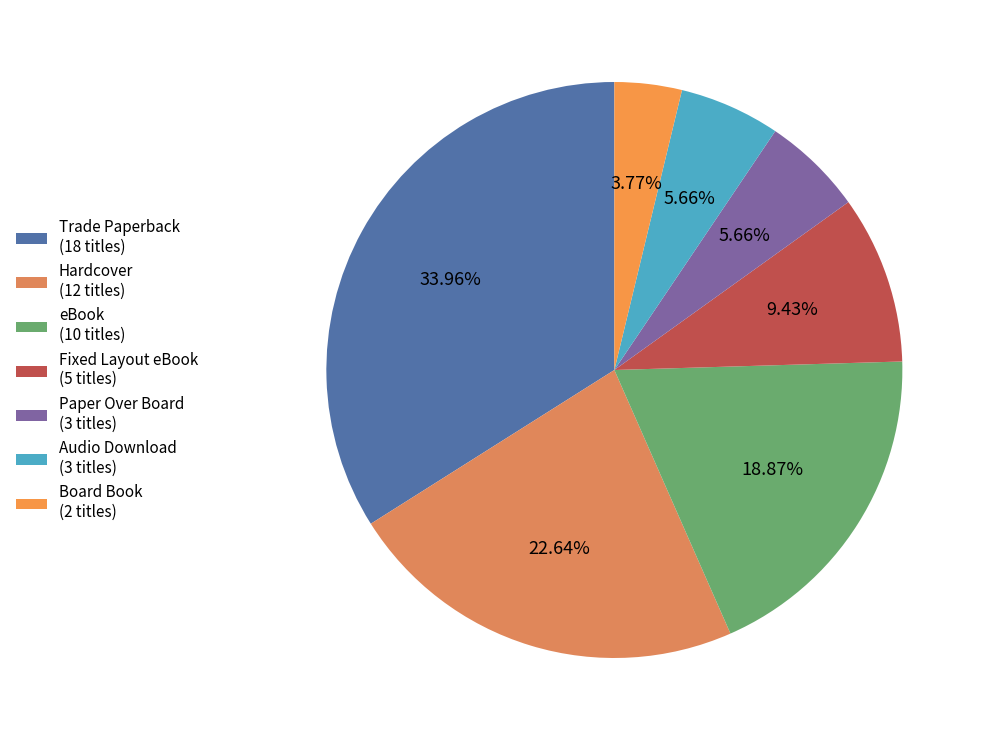

Count the number of slices in the pie.

7